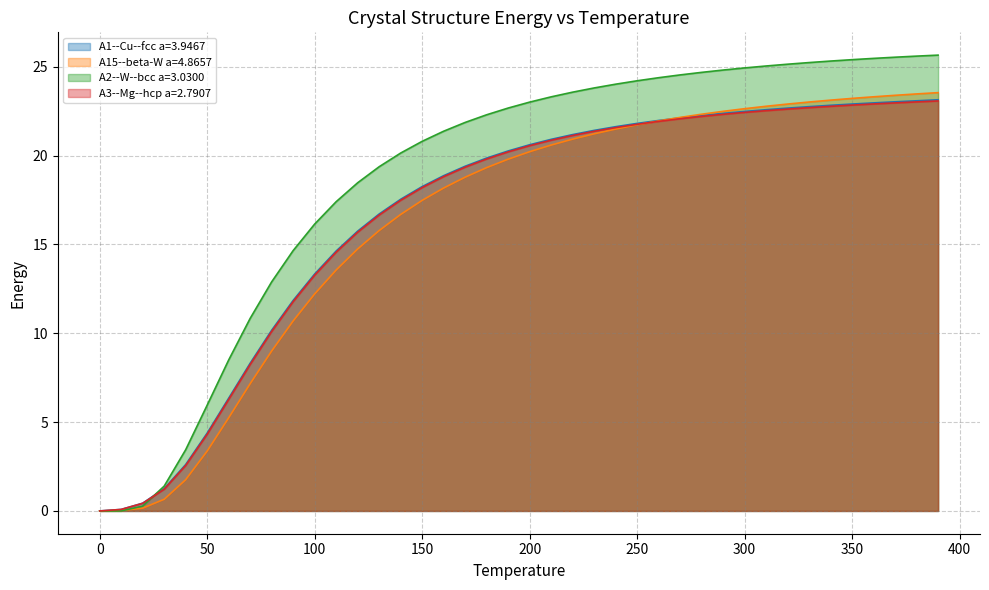

Is the value of A2--W--bcc a=3.0300 at 210 greater than the value of A3--Mg--hcp a=2.7907 at 230?

Yes